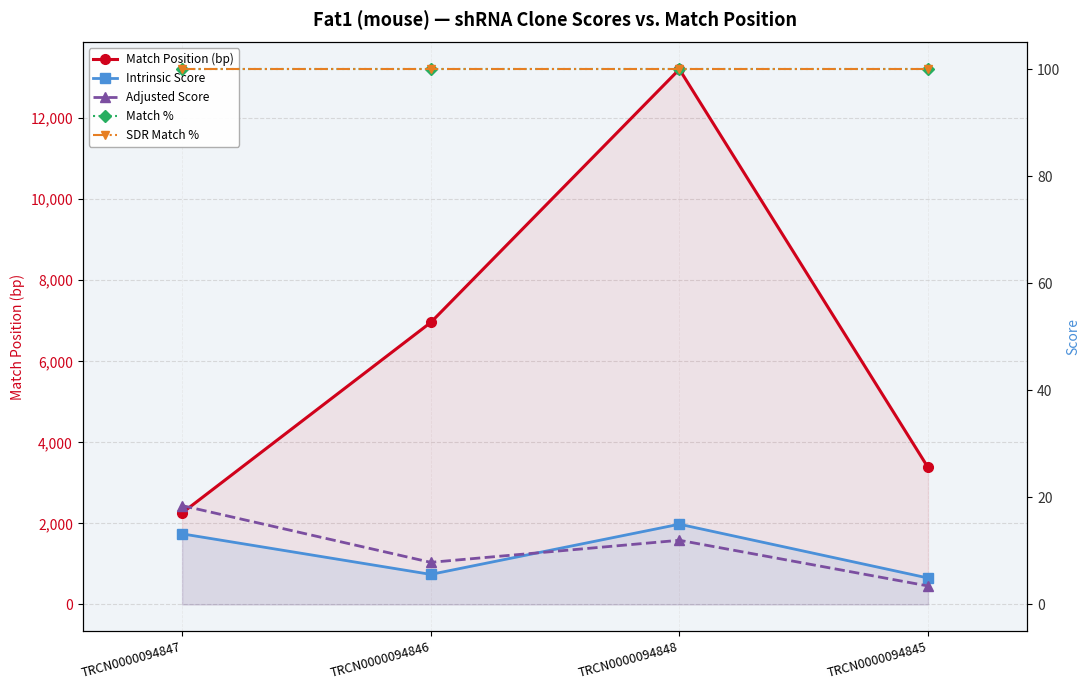

Where is the first local minimum for Adjusted Score?

TRCN0000094846